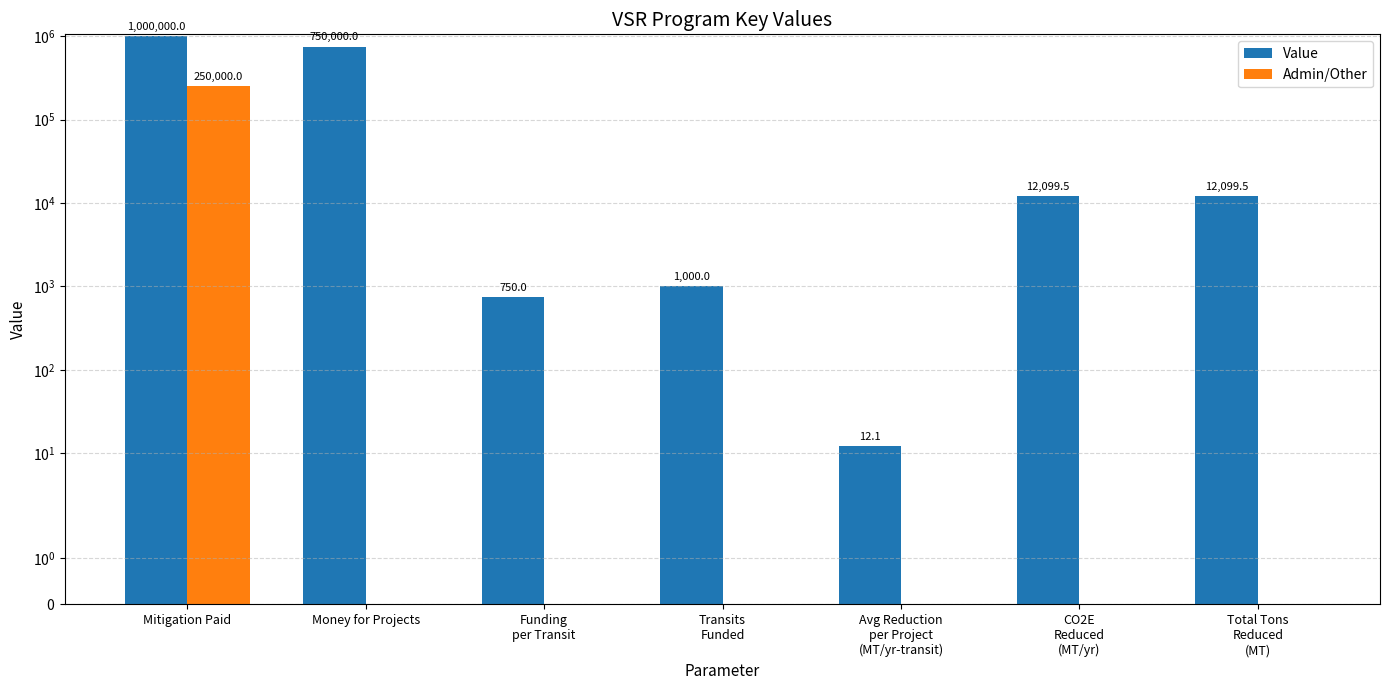

At which label does Value reach its peak?

Mitigation Paid